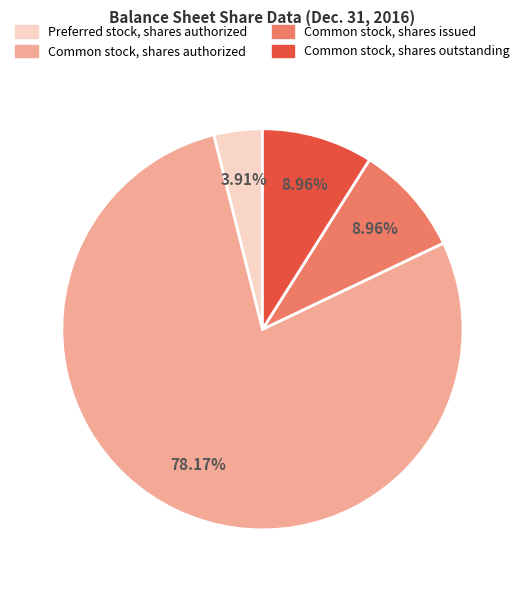

How many segments does this pie chart have?

4